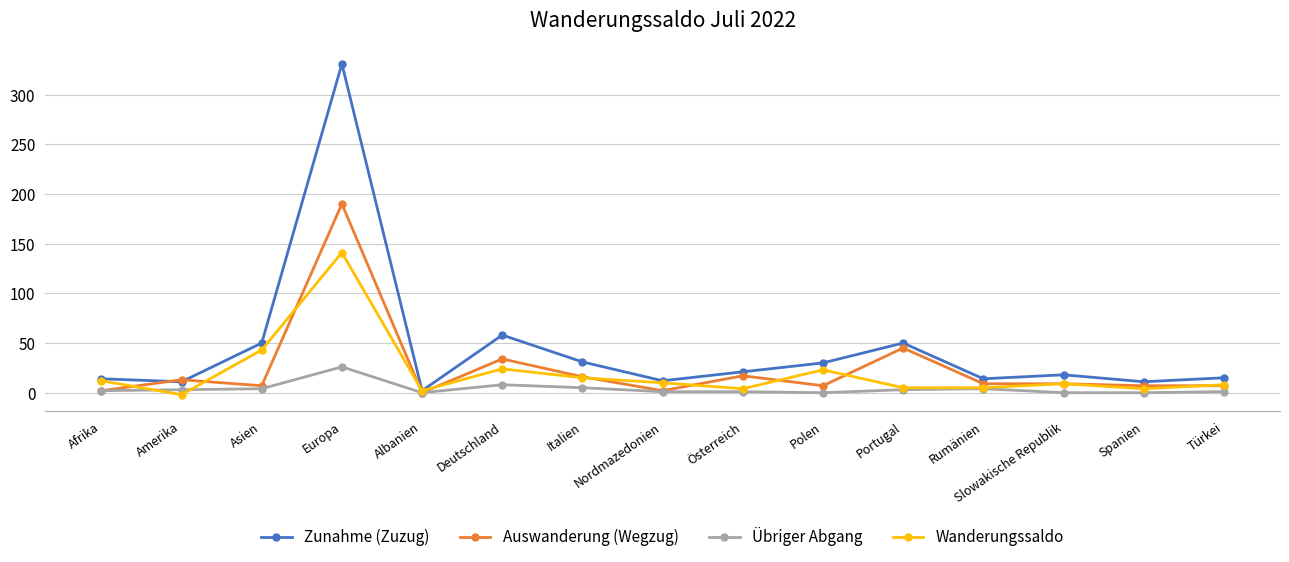

At which label is Auswanderung (Wegzug) closest to 95?

Portugal